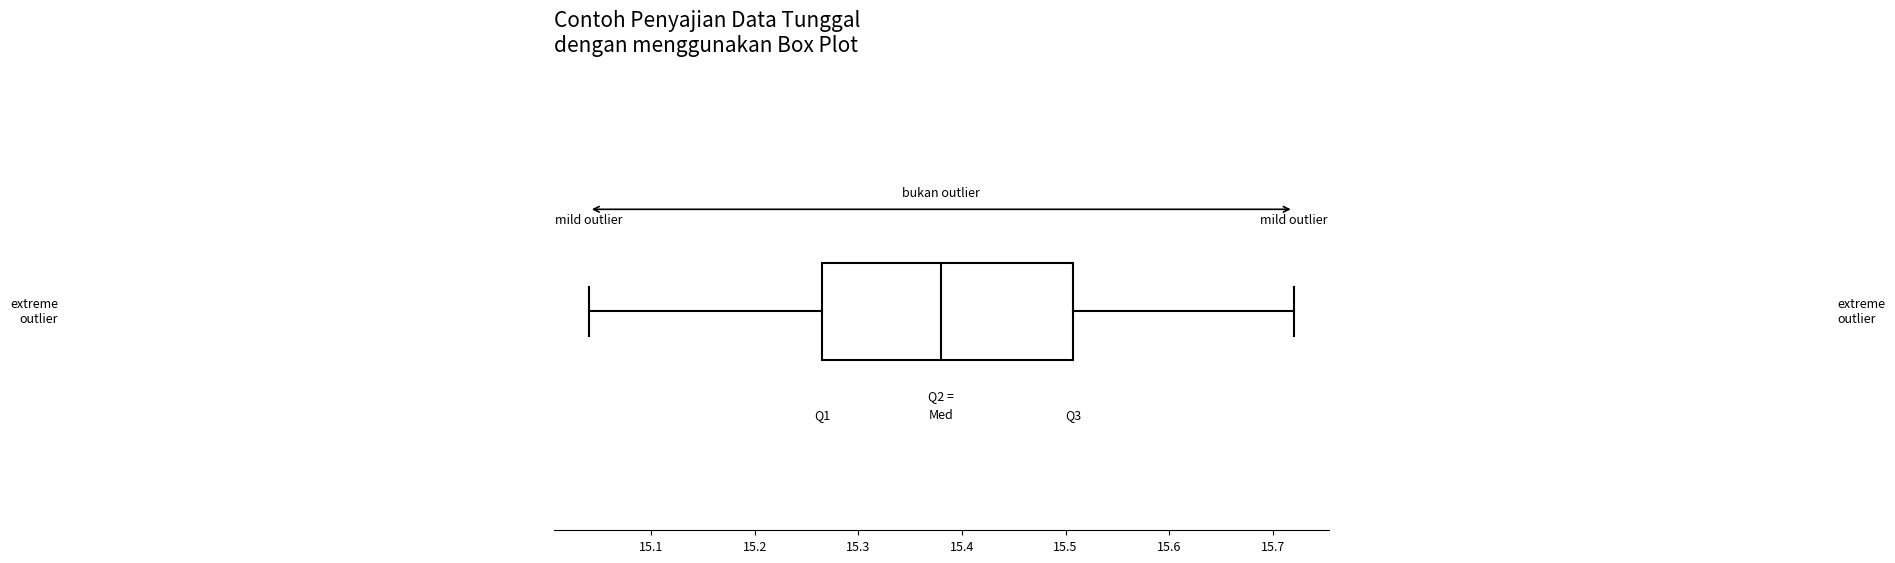

Transcribe this box plot: give where the median line is, the range the box spans, and where the two whiskers end, as read against the x-axis. The values are not printed on the chart, so give them approximately, as read against the axis.

median 15.38, box 15.27 to 15.51, whiskers 15.04 to 15.72